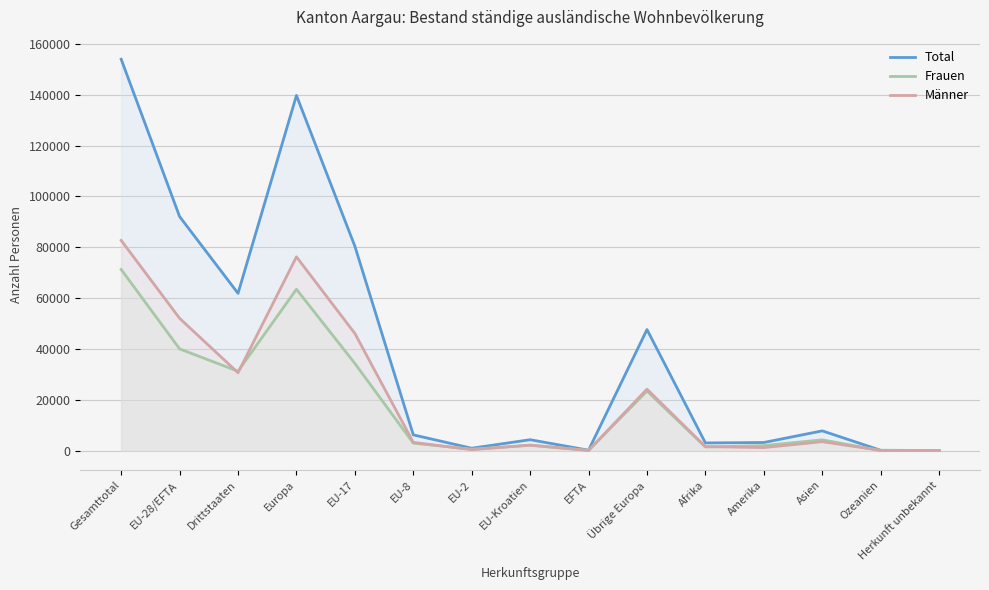

What are all the series names shown in the legend?

Total, Frauen, Männer